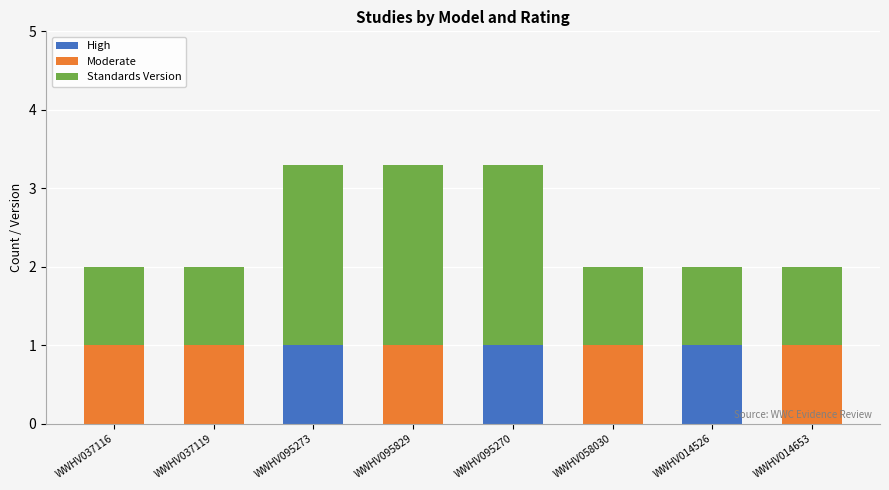

What is the highest value of the High series?

1.0